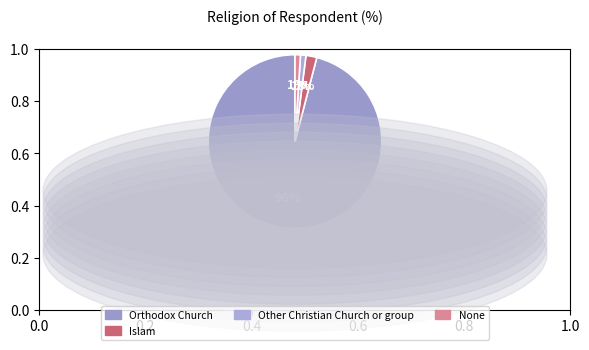

Does Other Christian Church or group represent more than half of the total?

No